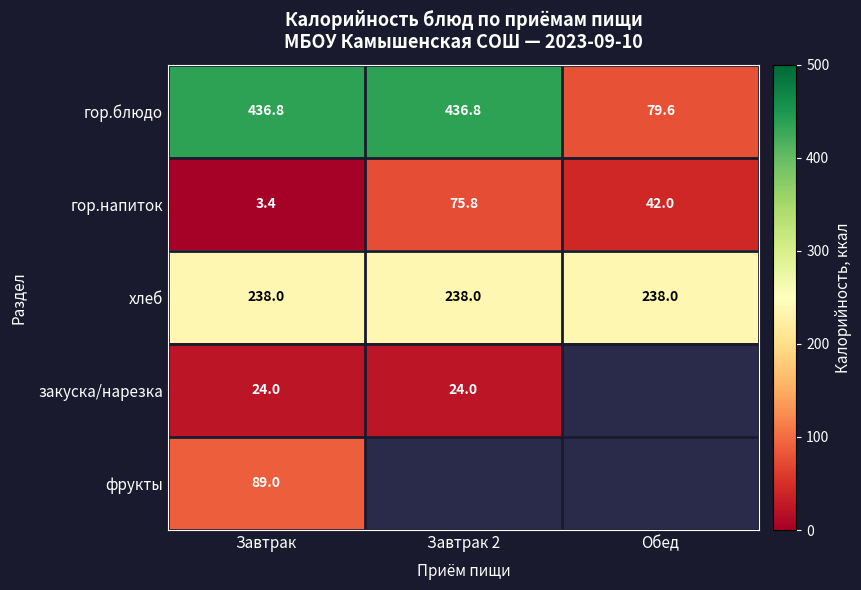

The гор.блюдо series shows 79.6 at Обед. True or false?

True